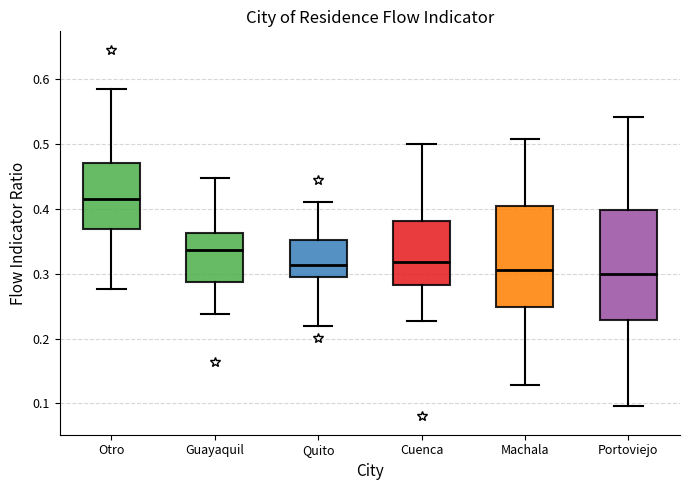

Reading left to right, read every box against the y-axis: the position of its median line, the range the box covers, and the ends of its whiskers. The values are not printed on the chart, so give them approximately, as read against the axis.

Otro: median 0.42, box 0.37 to 0.47, whiskers 0.28 to 0.58
Guayaquil: median 0.34, box 0.29 to 0.36, whiskers 0.24 to 0.45
Quito: median 0.31, box 0.30 to 0.35, whiskers 0.22 to 0.41
Cuenca: median 0.32, box 0.28 to 0.38, whiskers 0.23 to 0.50
Machala: median 0.31, box 0.25 to 0.40, whiskers 0.13 to 0.51
Portoviejo: median 0.30, box 0.23 to 0.40, whiskers 0.10 to 0.54